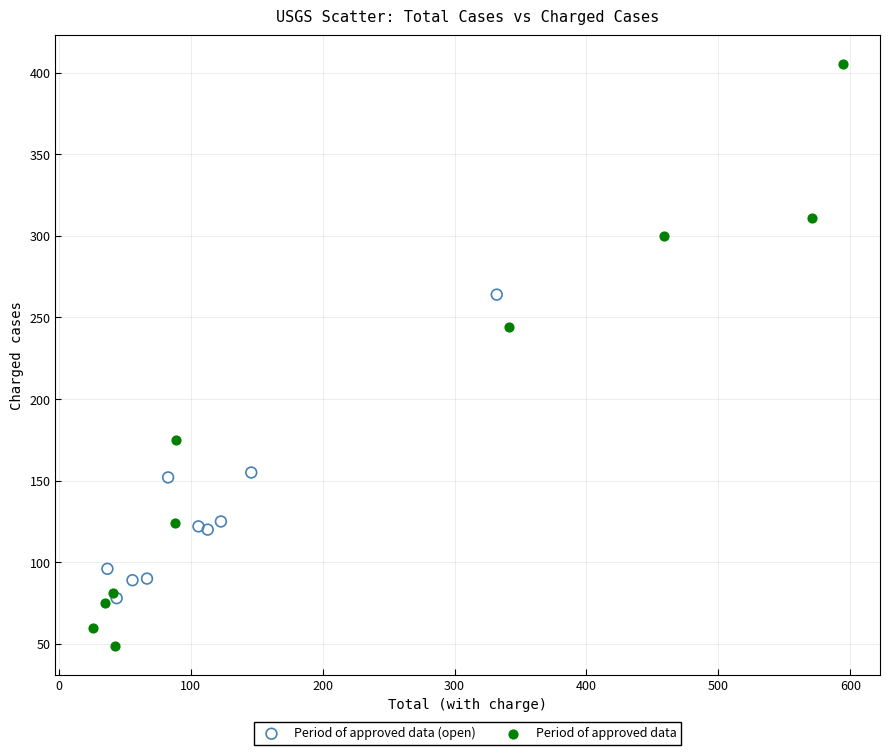

Which series reaches the minimum Y coordinate?

Period of approved data